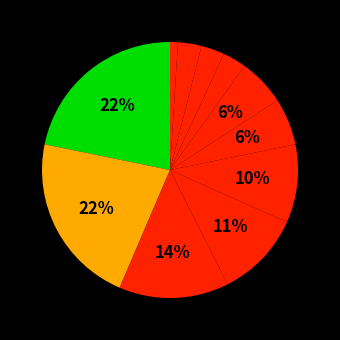

Between โรงพยาบาลสัตหีบกม10 and โรงพยาบาลวัดญาณสังวราราม, which is larger?

โรงพยาบาลวัดญาณสังวราราม